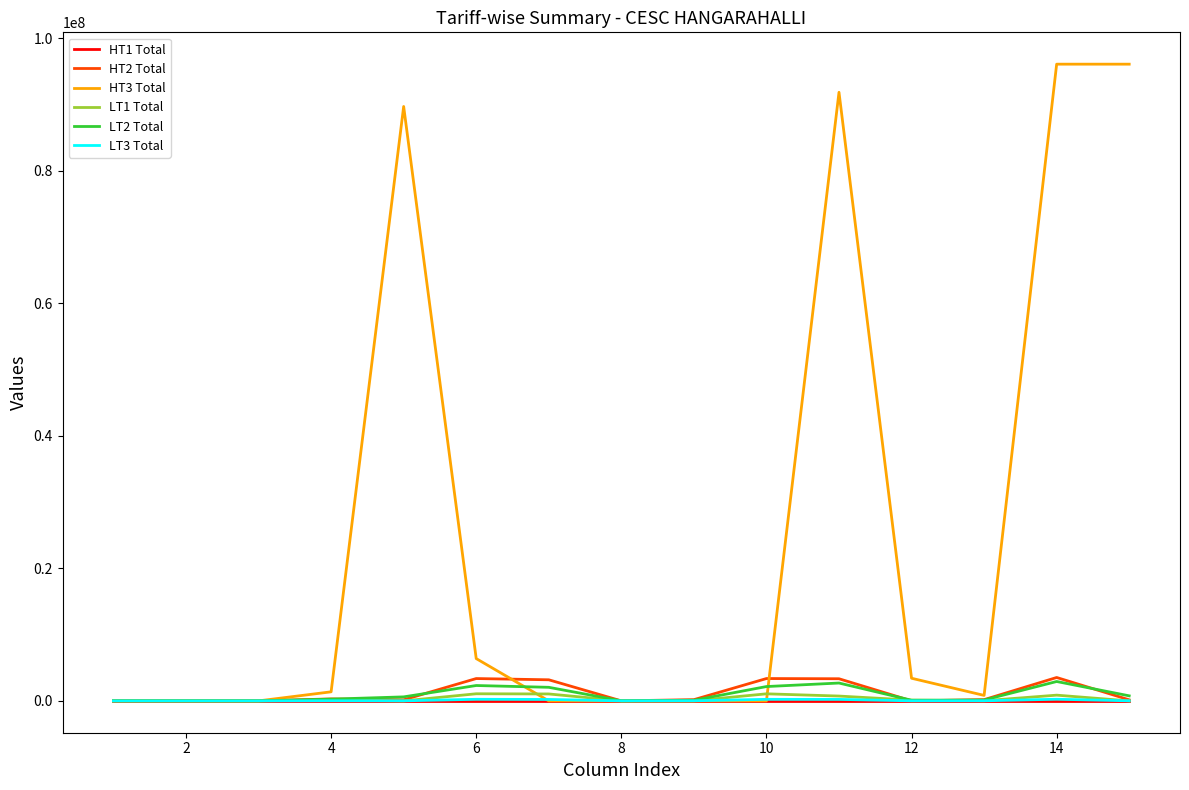

Which series has the largest range (max minus min)?

HT3 Total